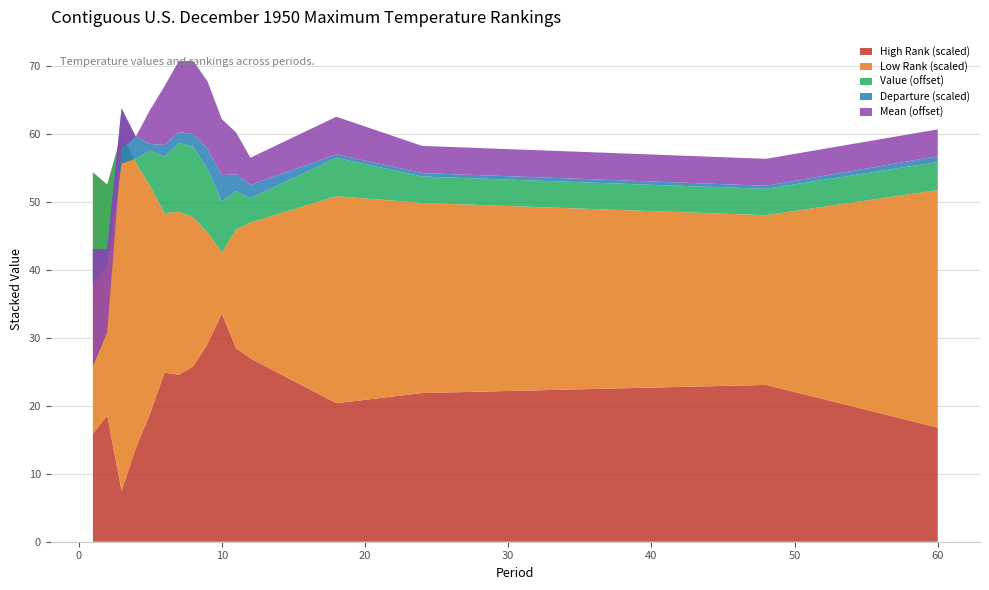

Reading left to right, what are all the values shown in this chart?

Value: 1=43.8	2=48.2	3=55.7	4=60.7	5=65.2	6=68.3	7=70.1	8=70.4	9=69.4	10=67.5	11=65.6	12=63.6	18=65.7	24=63.9	36=63.9	48=63.9	60=64.1
1901-2000 Mean: 1=42.8	2=47.7	3=54.1	4=60.0	5=65.0	6=68.7	7=70.5	8=70.8	9=70.0	10=68.3	11=66.1	12=64.0	18=65.5	24=64.0	36=64.0	48=64.0	60=64.0
Departure: 1=1.0	2=0.5	3=1.6	4=0.6	5=0.2	6=-0.3	7=-0.3	8=-0.4	9=-0.6	10=-0.8	11=-0.5	12=-0.4	18=0.1	24=-0.1	36=-0.1	48=-0.1	60=0.2
Low Rank: 1=77.0	2=68.0	3=105.0	4=84.0	5=67.0	6=47.0	7=48.0	8=44.0	9=33.0	10=18.0	11=35.0	12=40.0	18=61.0	24=56.0	36=53.0	48=50.0	60=70.0
High Rank: 1=53.0	2=62.0	3=25.0	4=46.0	5=63.0	6=83.0	7=82.0	8=86.0	9=97.0	10=112.0	11=95.0	12=90.0	18=68.0	24=73.0	36=75.0	48=77.0	60=56.0